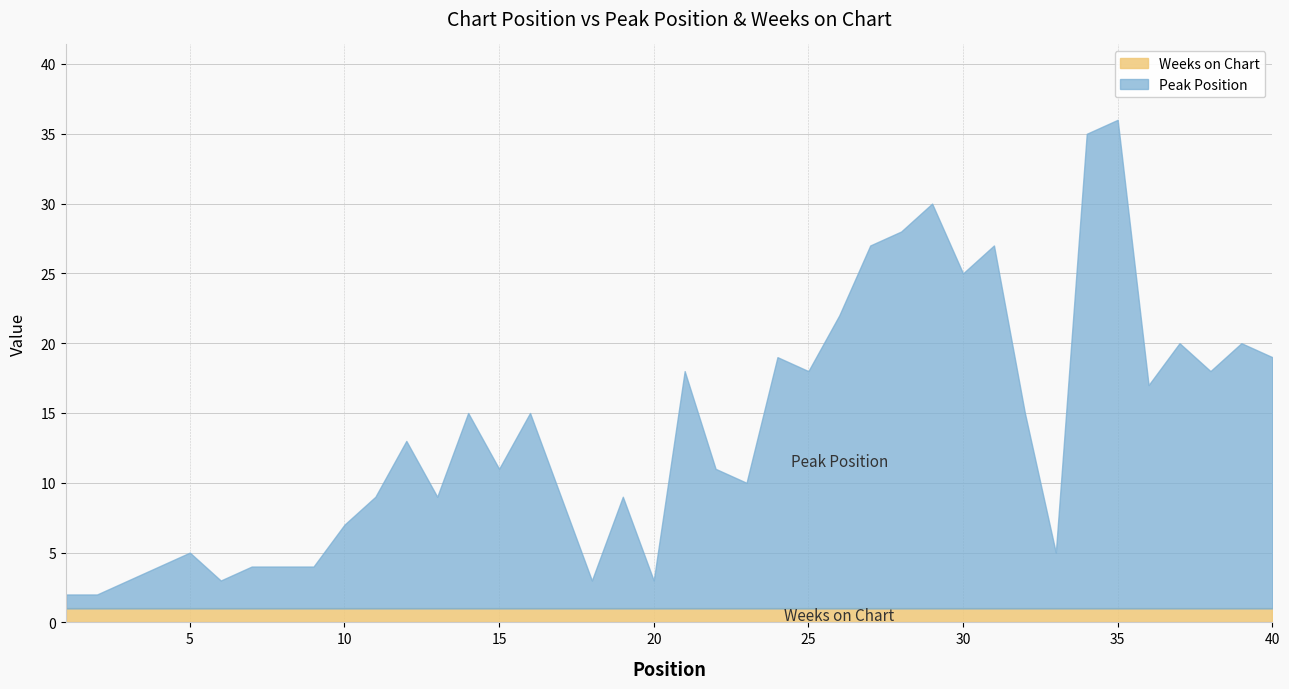

True or false: Weeks on Chart and Peak Position cross at least once.

False